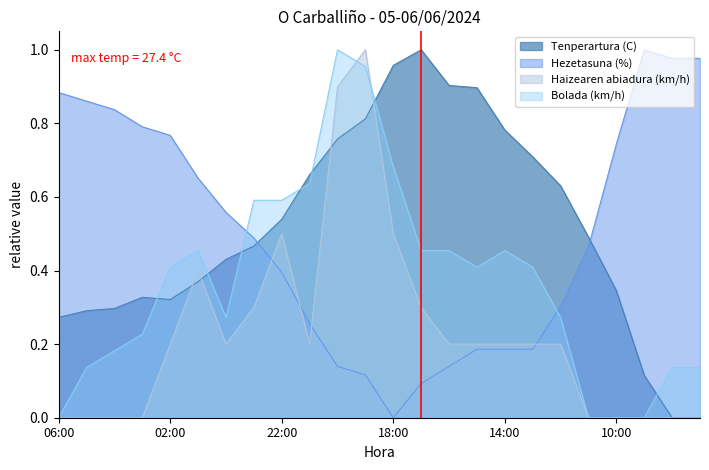

What is the total value across all series at 15:00?

1.7